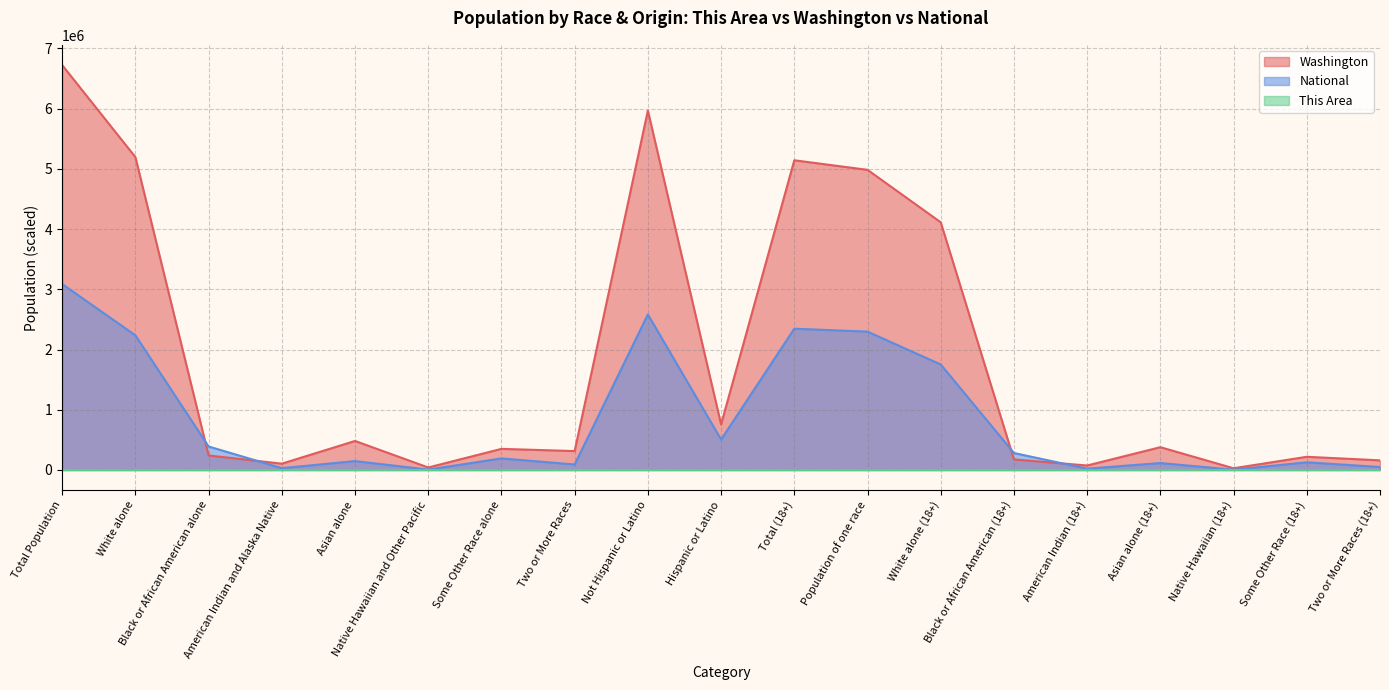

Which series has the widest spread of values?

Washington